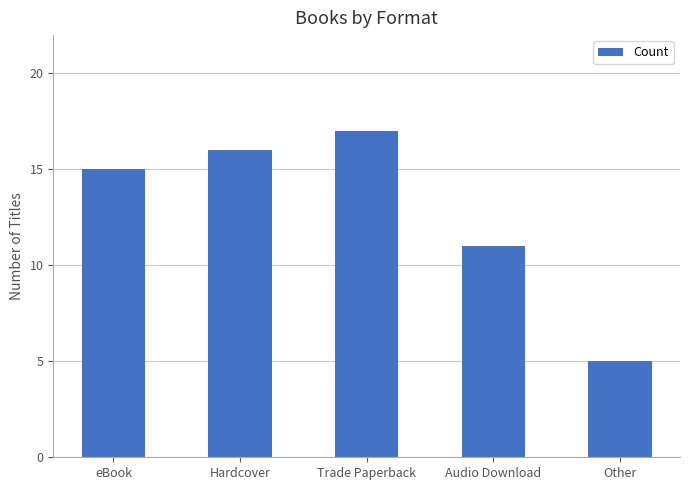

Approximately how many times larger is the value at Trade Paperback compared to Audio Download?

1.5